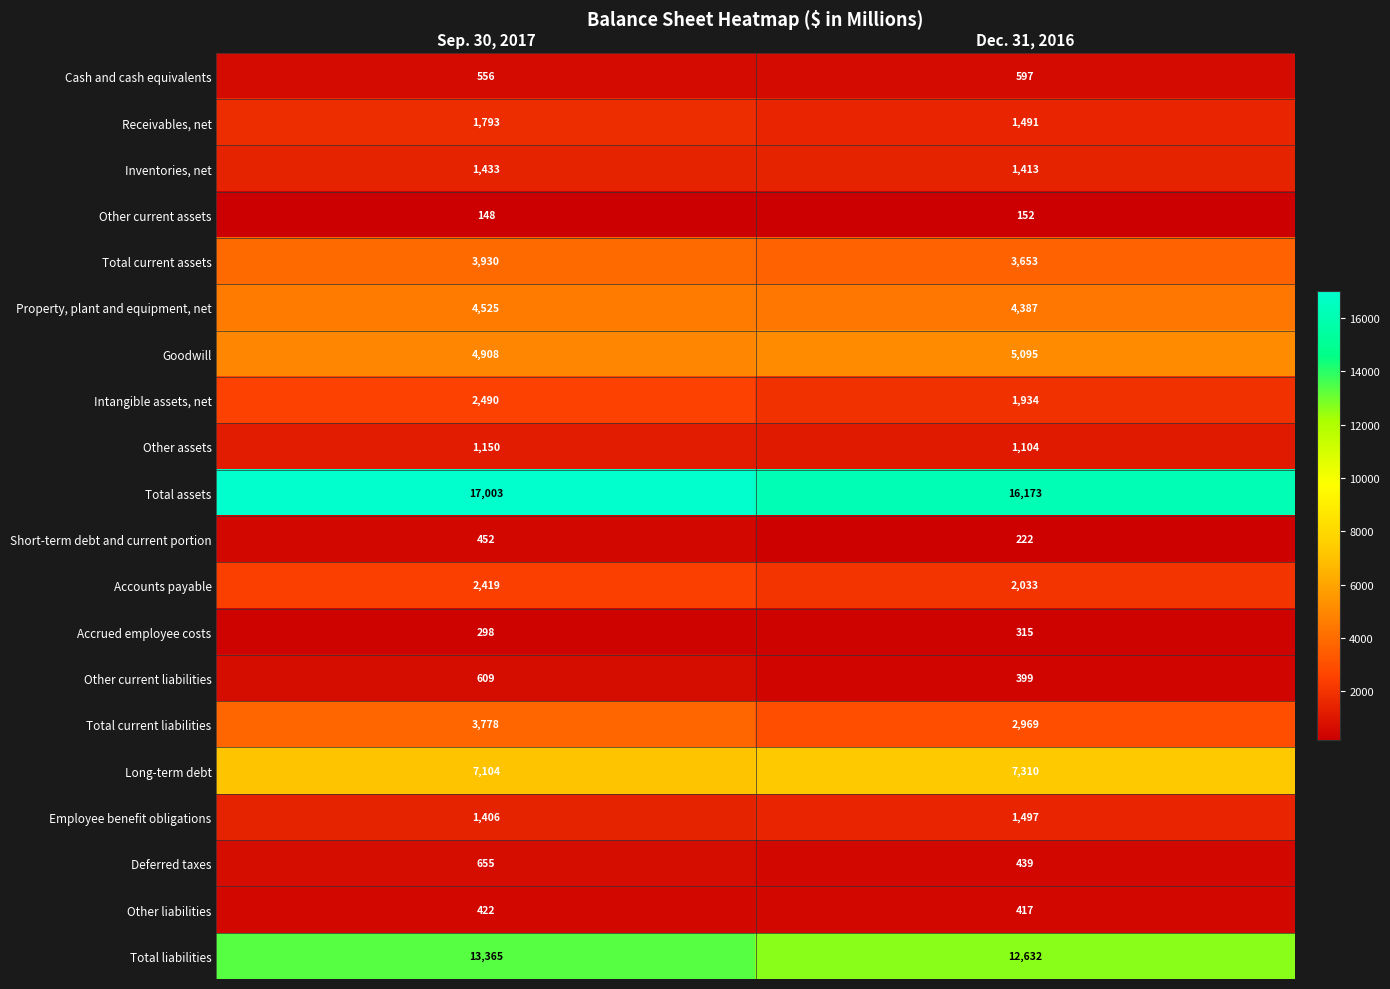

Count the number of categories in the chart.

2